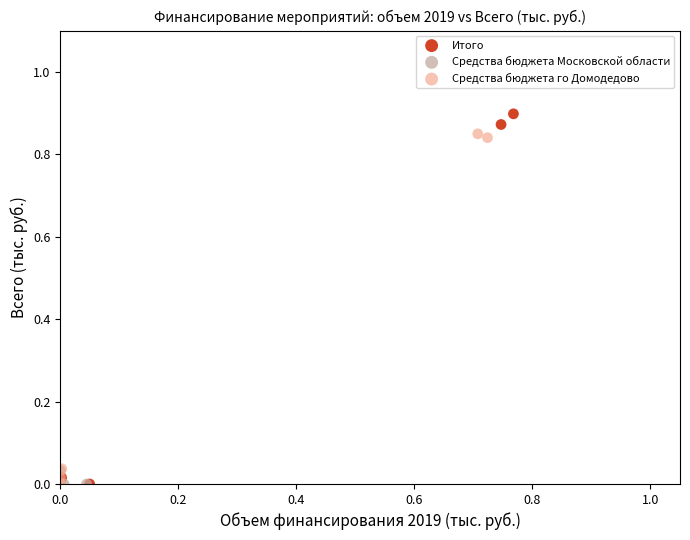

Which series has the largest Y range (max minus min)?

Итого